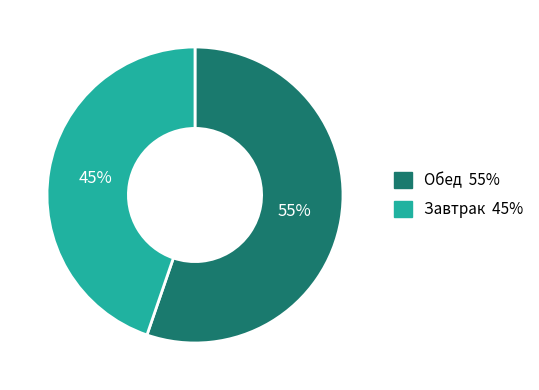

Is there a majority slice in this chart?

Yes